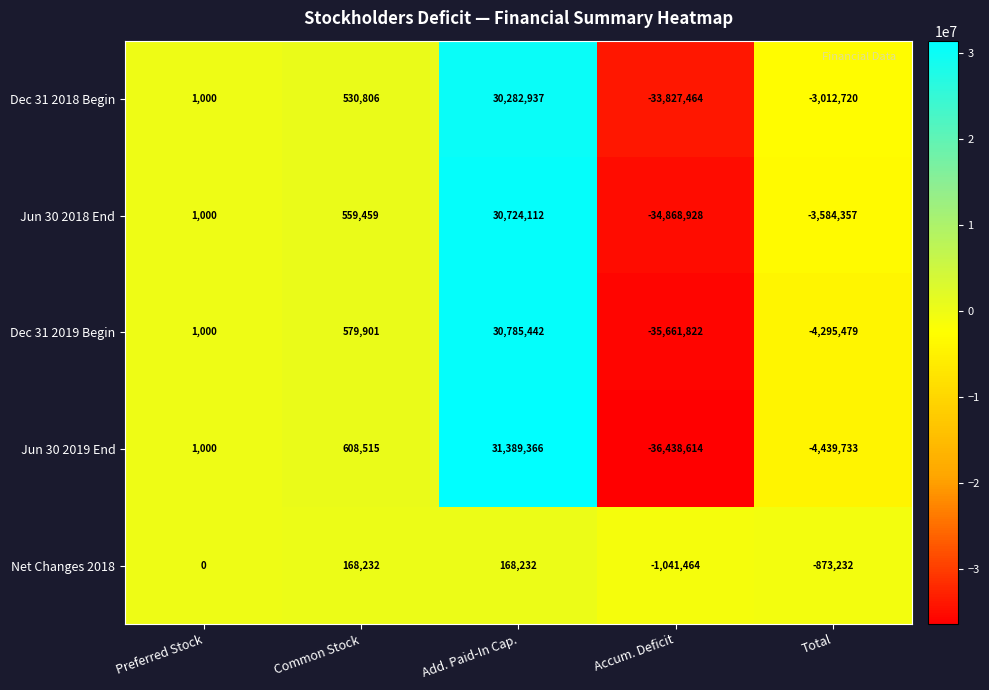

What is the sum of the Jun 30 2018 End values at Common Stock and Preferred Stock?

560459